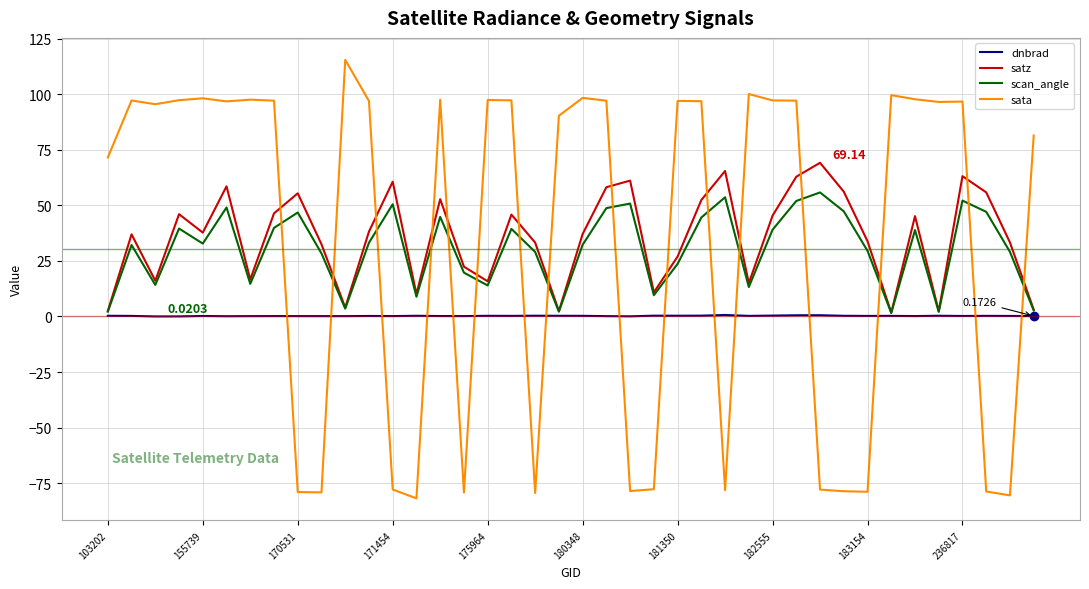

What is the minimum value shown in the chart?

-81.8